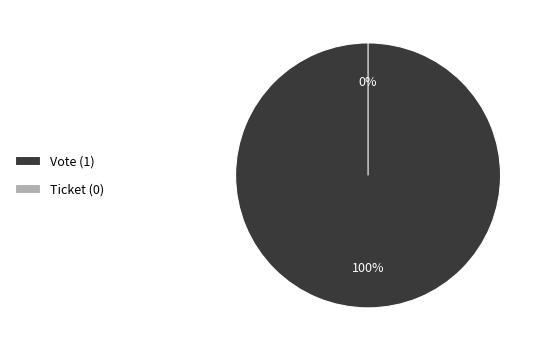

To the nearest percent, what is the combined percentage of Vote and Ticket?

100%